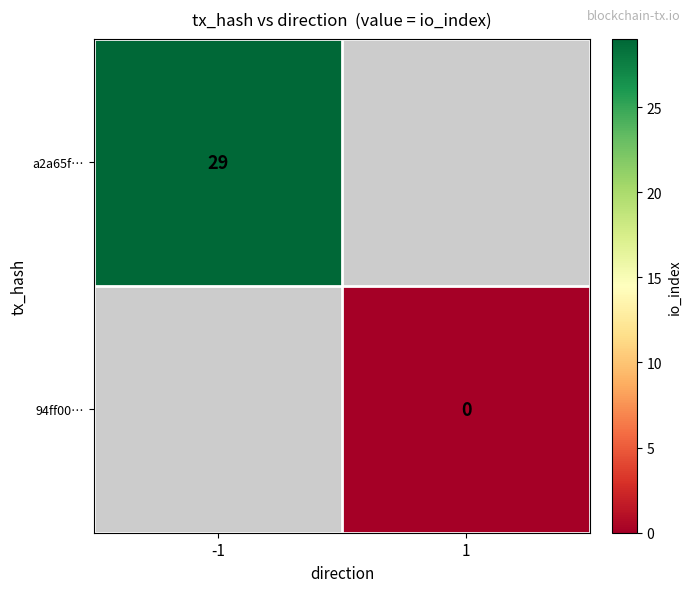

The a2a65f… series shows 29 at -1. True or false?

True